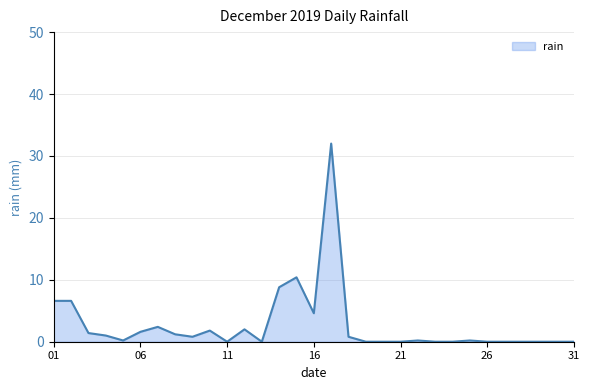

What is the difference between the maximum and minimum values?

32.0